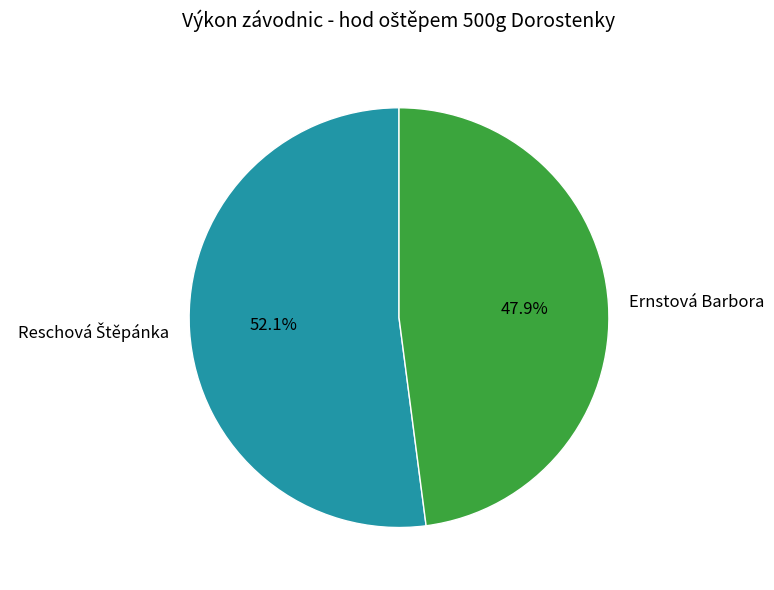

How many slices are in this pie chart?

2